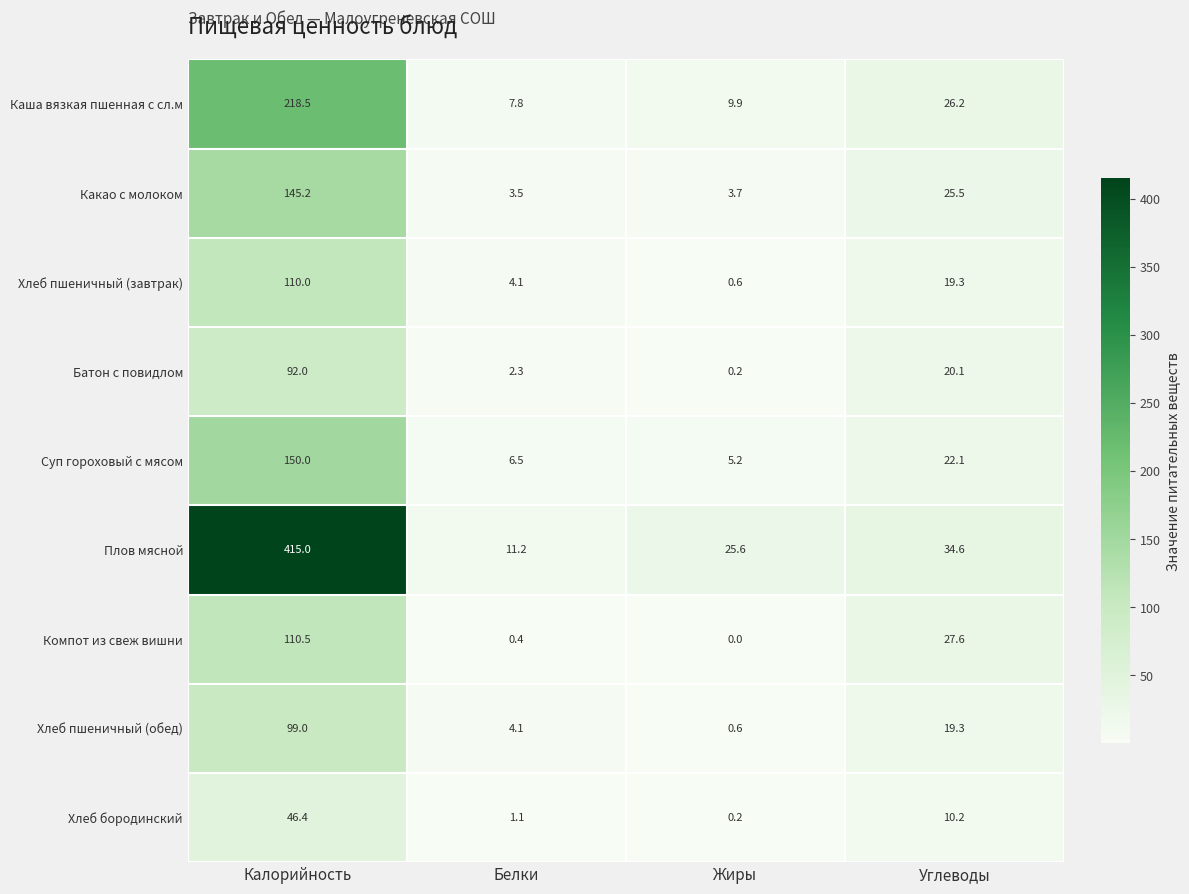

Which series has the largest total across all categories?

Плов мясной